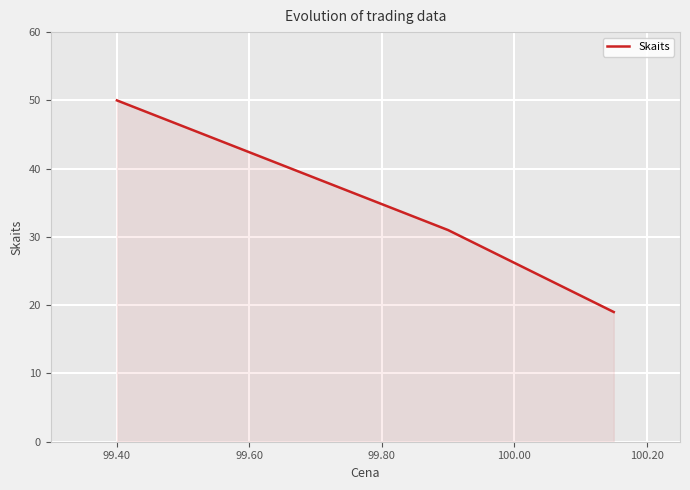

What is the maximum value shown in the chart?

50